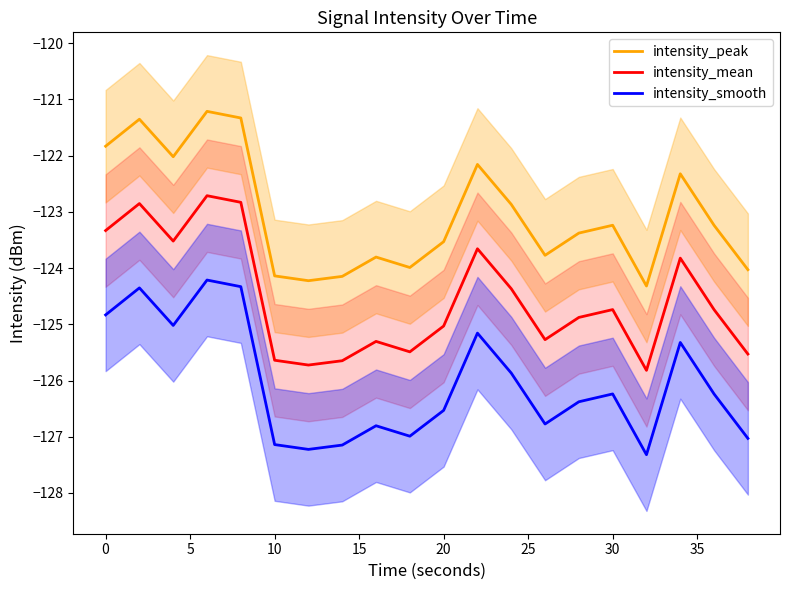

What is the minimum value shown in the chart?

-127.3